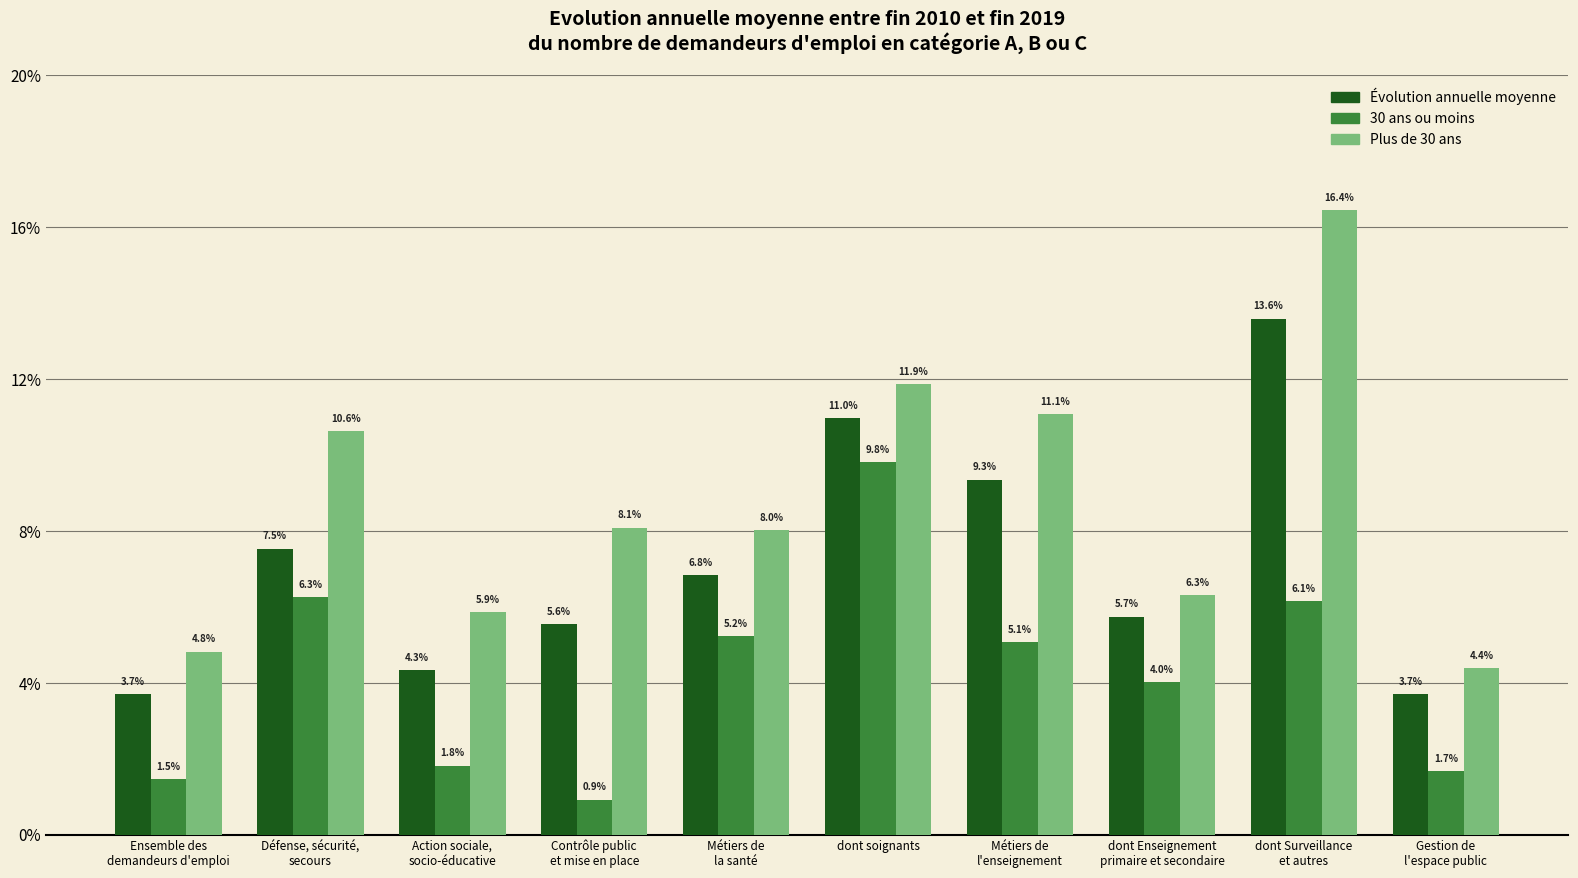

Does the chart contain stacked bars?

No